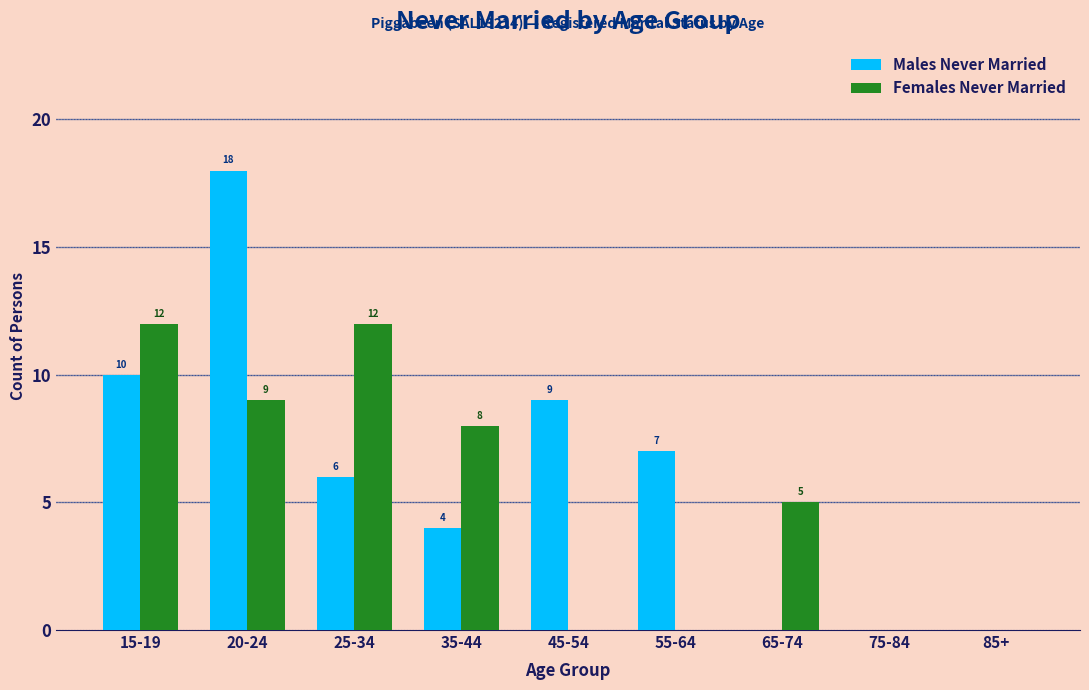

Reading left to right, extract all data points from this chart.

Males Never Married: 15-19=10	20-24=18	25-34=6	35-44=4	45-54=9	55-64=7	65-74=0	75-84=0	85+=0
Females Never Married: 15-19=12	20-24=9	25-34=12	35-44=8	45-54=0	55-64=0	65-74=5	75-84=0	85+=0